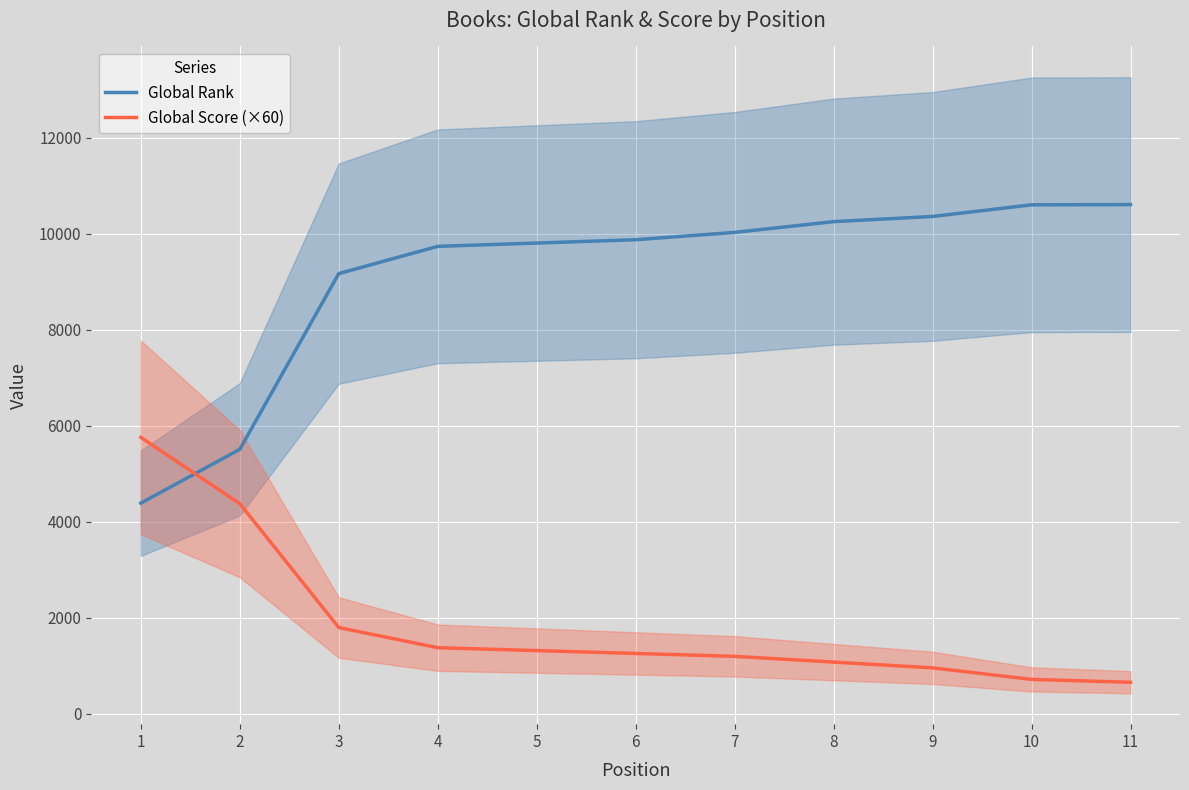

Where is Global Score (×60) nearest to the value 3210?

2